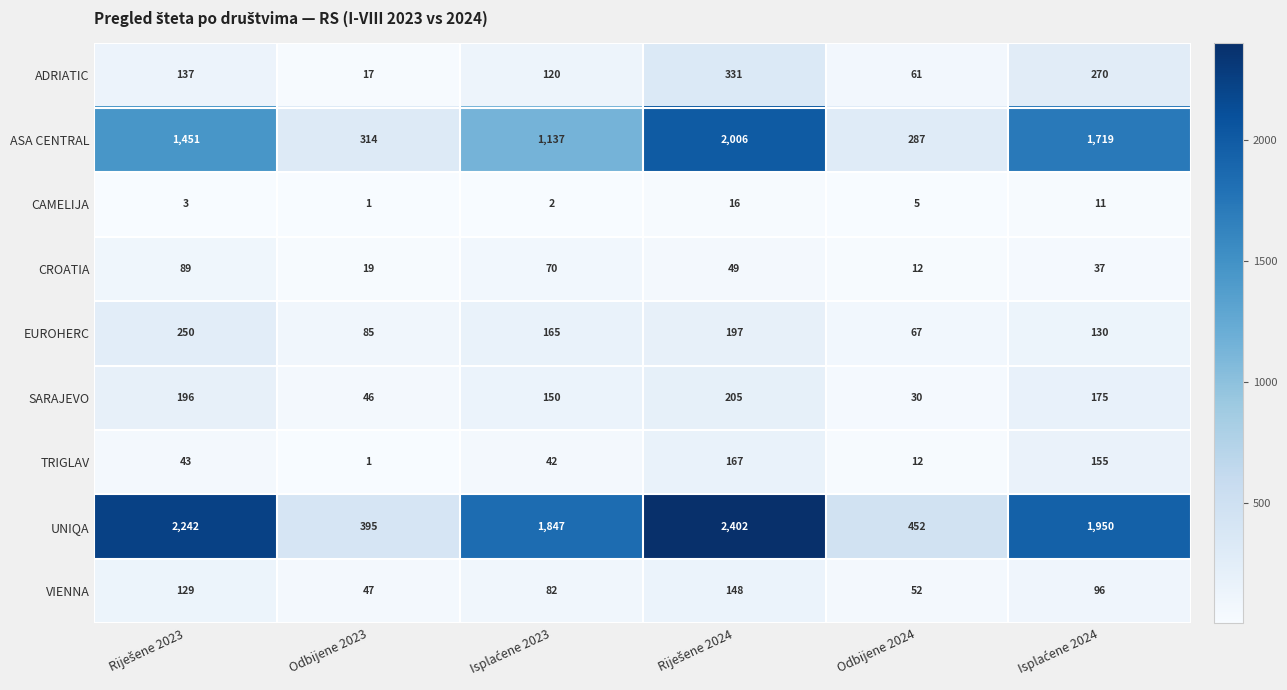

Which series has the largest range (max minus min)?

UNIQA